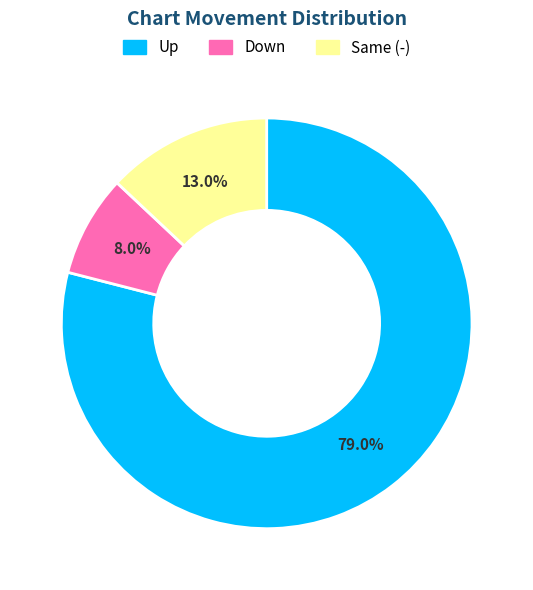

Which slice is the largest?

Up